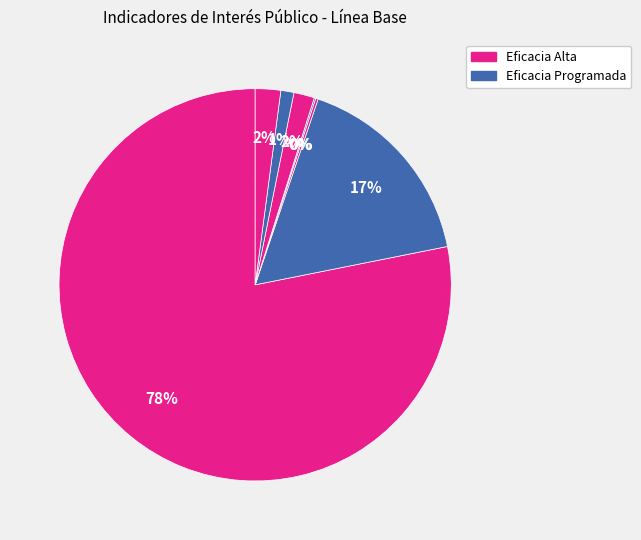

Rank the categories by value from lowest to highest.

Instrumentos Planeación, Proyectos Investigación, Estudiantes Certificados, Satisfacción Comunidad, Estudiantes Proyectos, Satisfacción Beneficiarios, Retención Escolar